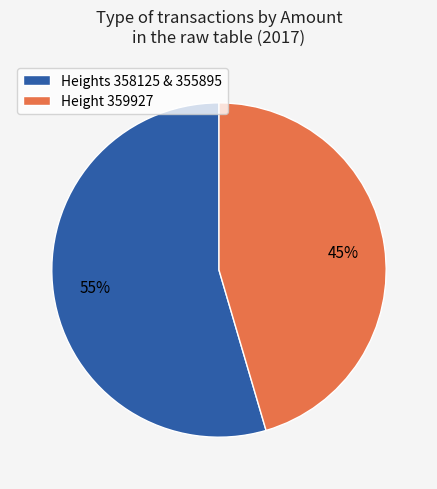

Combined, do Height 359927 and Heights 358125 & 355895 account for over 50%?

Yes